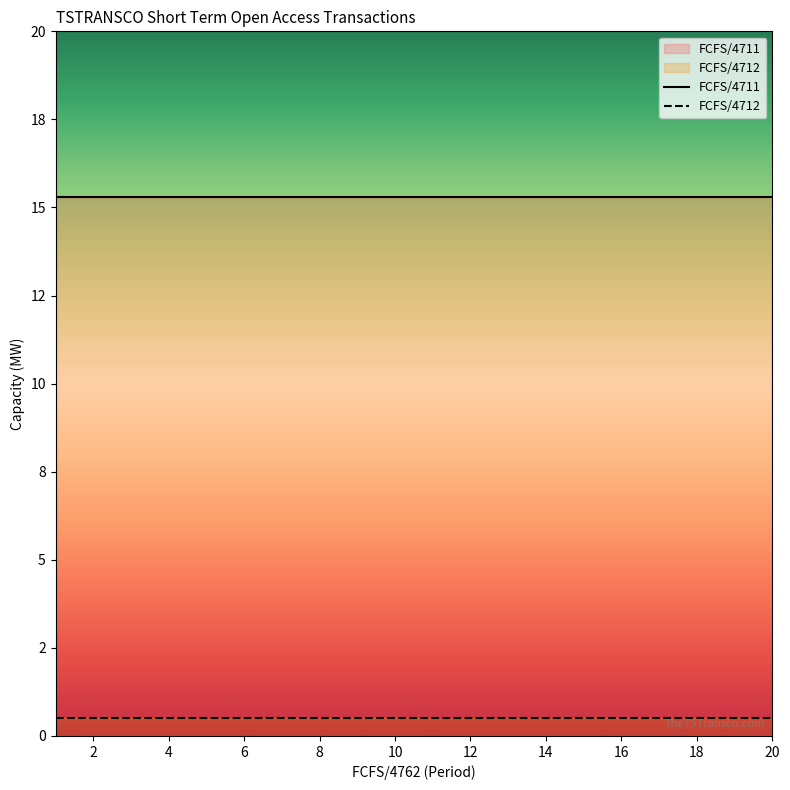

What is the lowest value of the FCFS/4711 series?

15.3